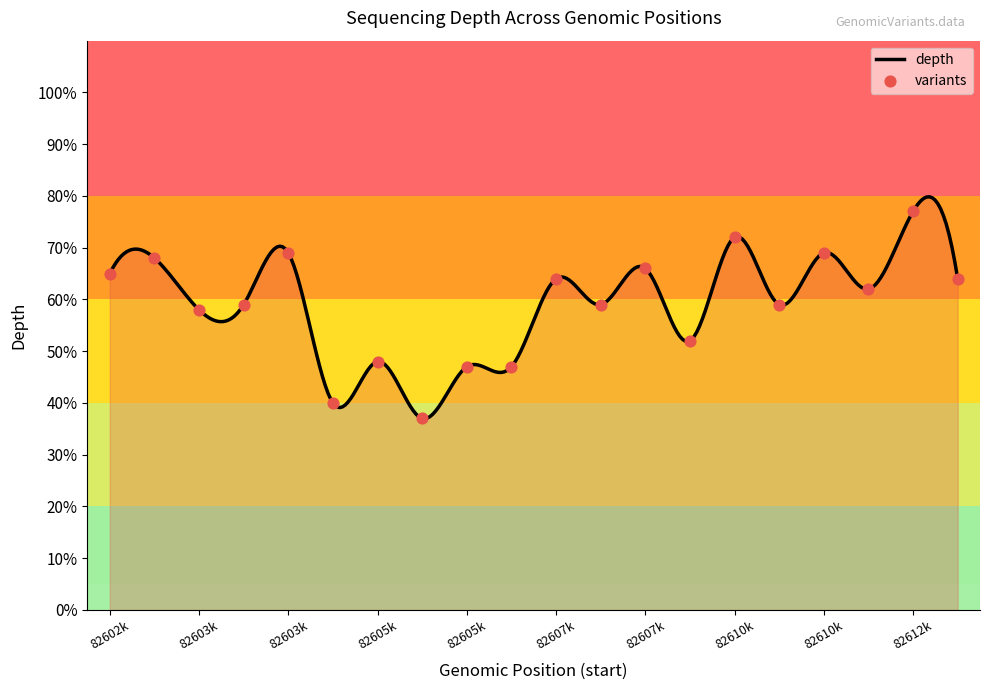

What is the change in value from 82607787 to 82613063?

-2